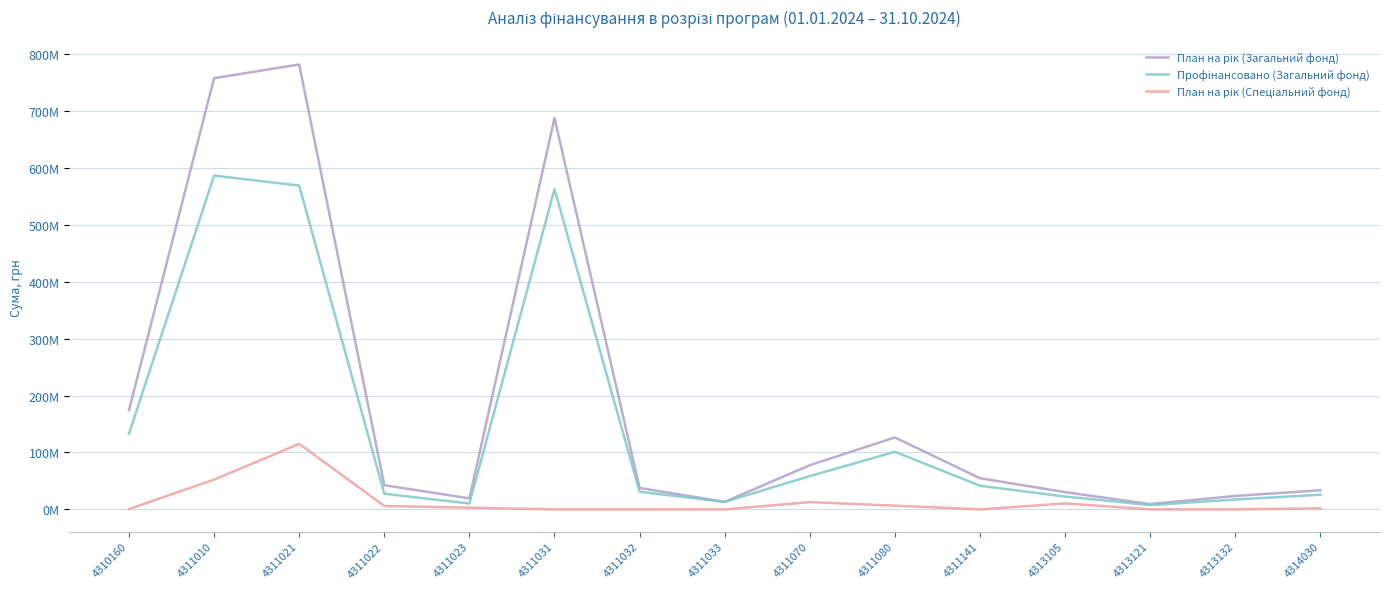

Where is Профінансовано (Загальний фонд) nearest to the value 297175462?

4310160